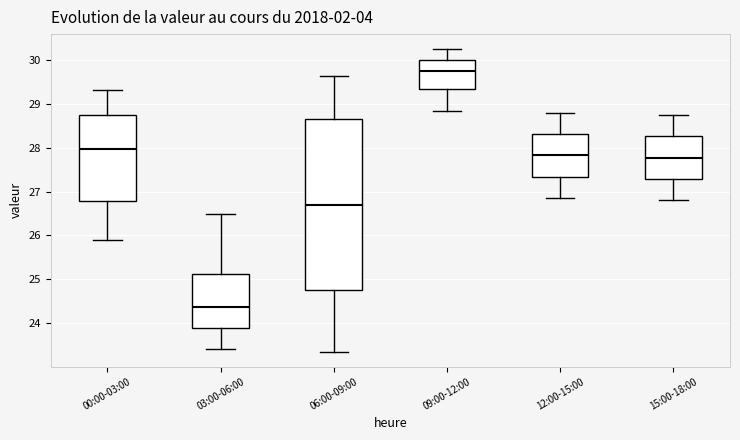

Where is the lower edge of the box for 03:00-06:00 on the y-axis? The values are not printed on the chart, so give them approximately, as read against the axis.

23.9